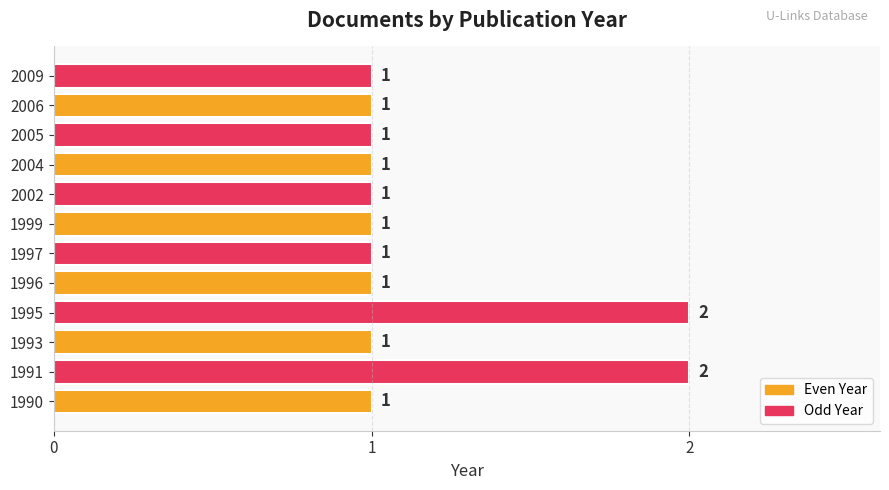

What is the difference between the second highest and minimum values?

1